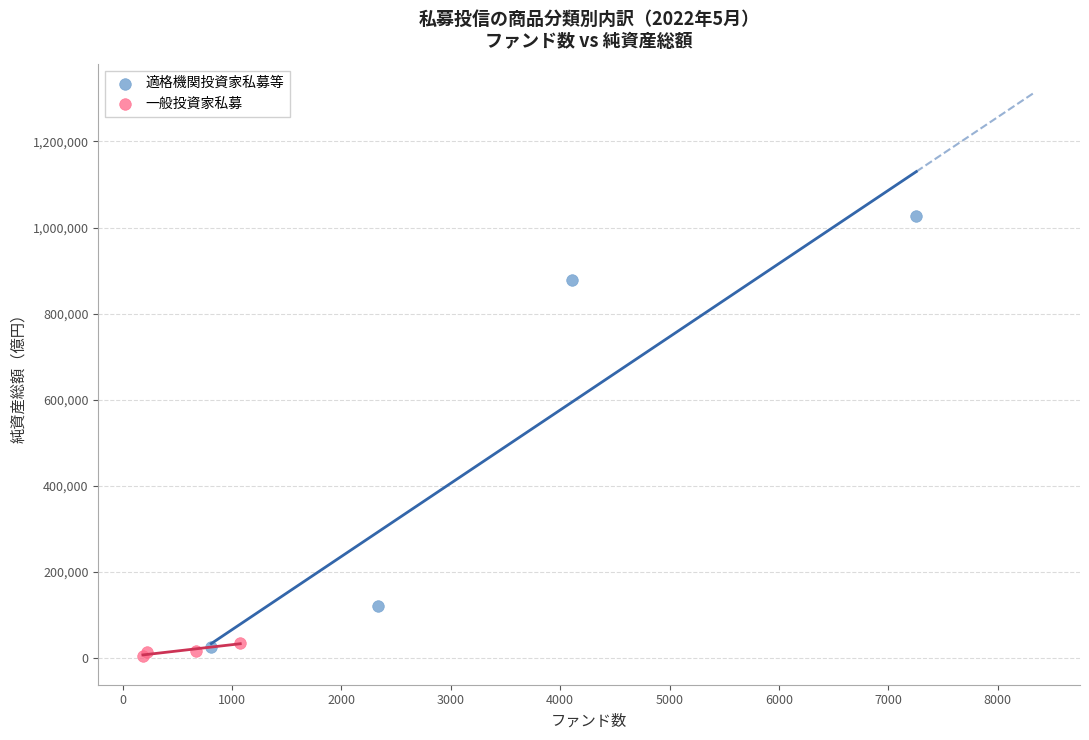

What are all the series names shown in the legend?

適格機関投資家私募等, 一般投資家私募